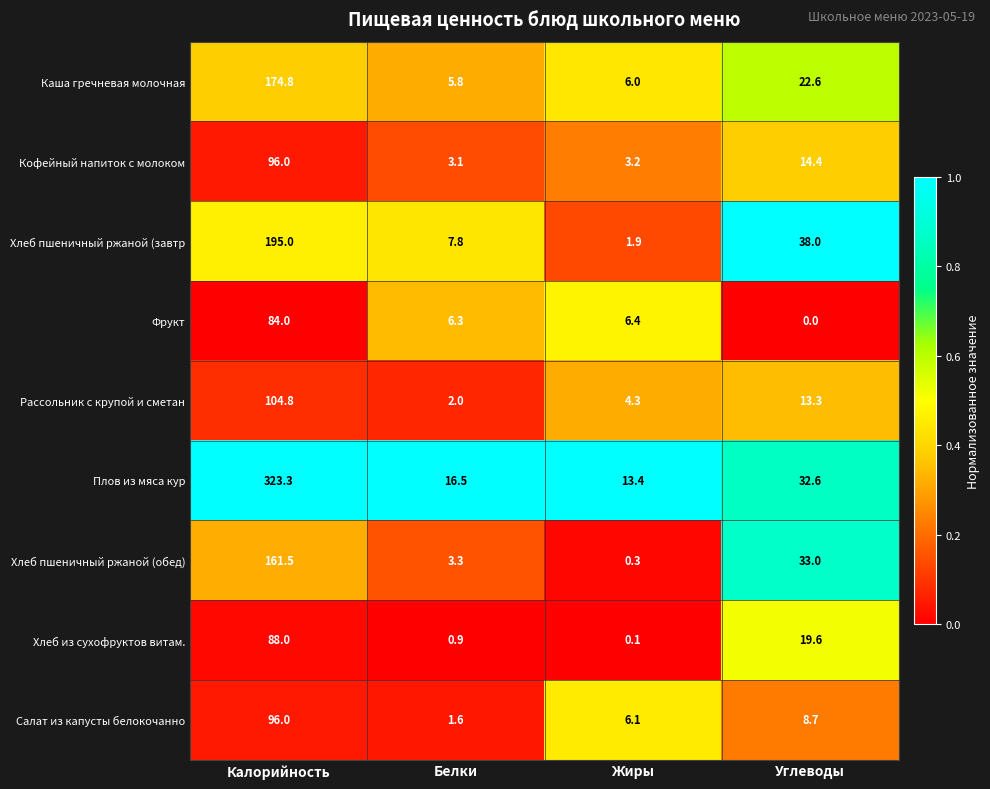

At which category is the sum across all series the highest?

Калорийность